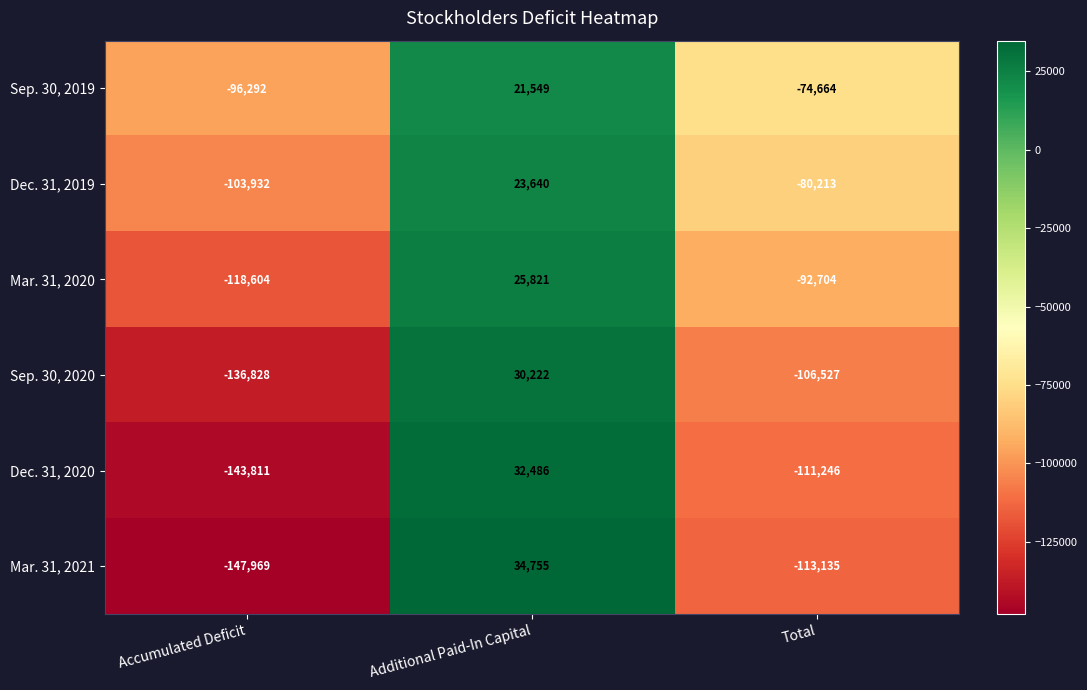

Reading left to right, extract all data points from this chart.

Sep. 30, 2019: Accumulated Deficit=-96292	Additional Paid-In Capital=21549	Total=-74664
Dec. 31, 2019: Accumulated Deficit=-103932	Additional Paid-In Capital=23640	Total=-80213
Mar. 31, 2020: Accumulated Deficit=-118604	Additional Paid-In Capital=25821	Total=-92704
Sep. 30, 2020: Accumulated Deficit=-136828	Additional Paid-In Capital=30222	Total=-106527
Dec. 31, 2020: Accumulated Deficit=-143811	Additional Paid-In Capital=32486	Total=-111246
Mar. 31, 2021: Accumulated Deficit=-147969	Additional Paid-In Capital=34755	Total=-113135